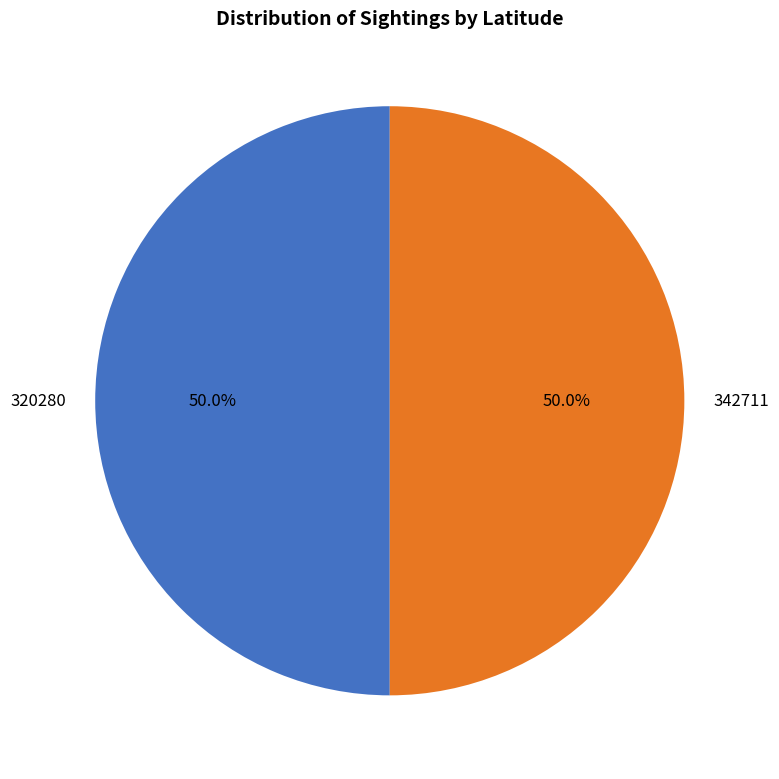

Combined, do 342711 and 320280 account for over 50%?

Yes